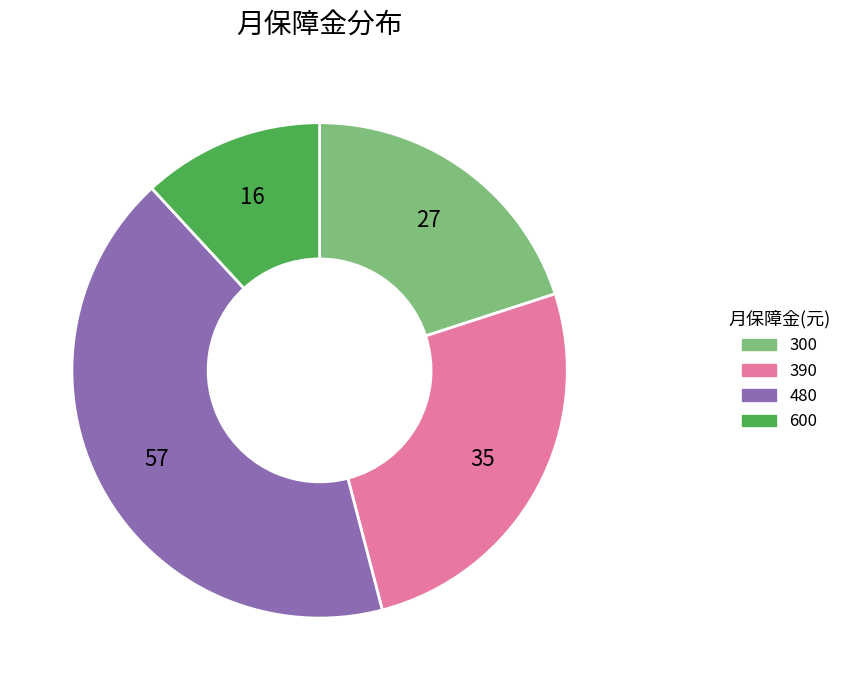

Which has a higher value, 480 or 390?

480